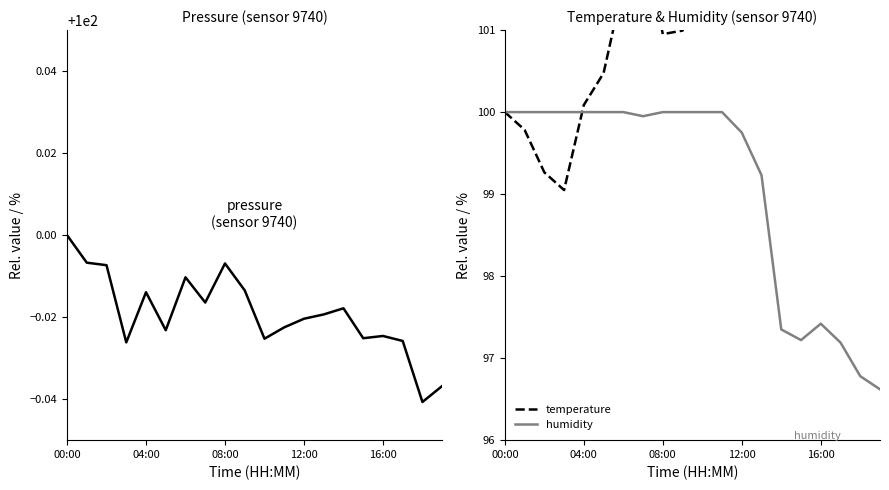

Reading left to right, transcribe all the data shown in this chart.

pressure: 100.0	100.0	100.0	100.0	100.0	100.0	100.0	100.0	100.0	100.0	100.0	100.0	100.0	100.0	100.0	100.0	100.0	100.0	100.0	100.0
temperature: 100.0	99.8	99.3	99.0	100.1	100.5	101.6	102.2	101.0	101.0	101.7	102.0	102.3	102.9	104.1	103.8	103.9	104.0	104.1	104.7
humidity: 100.0	100.0	100.0	100.0	100.0	100.0	100.0	100.0	100.0	100.0	100.0	100.0	99.8	99.2	97.3	97.2	97.4	97.2	96.8	96.6